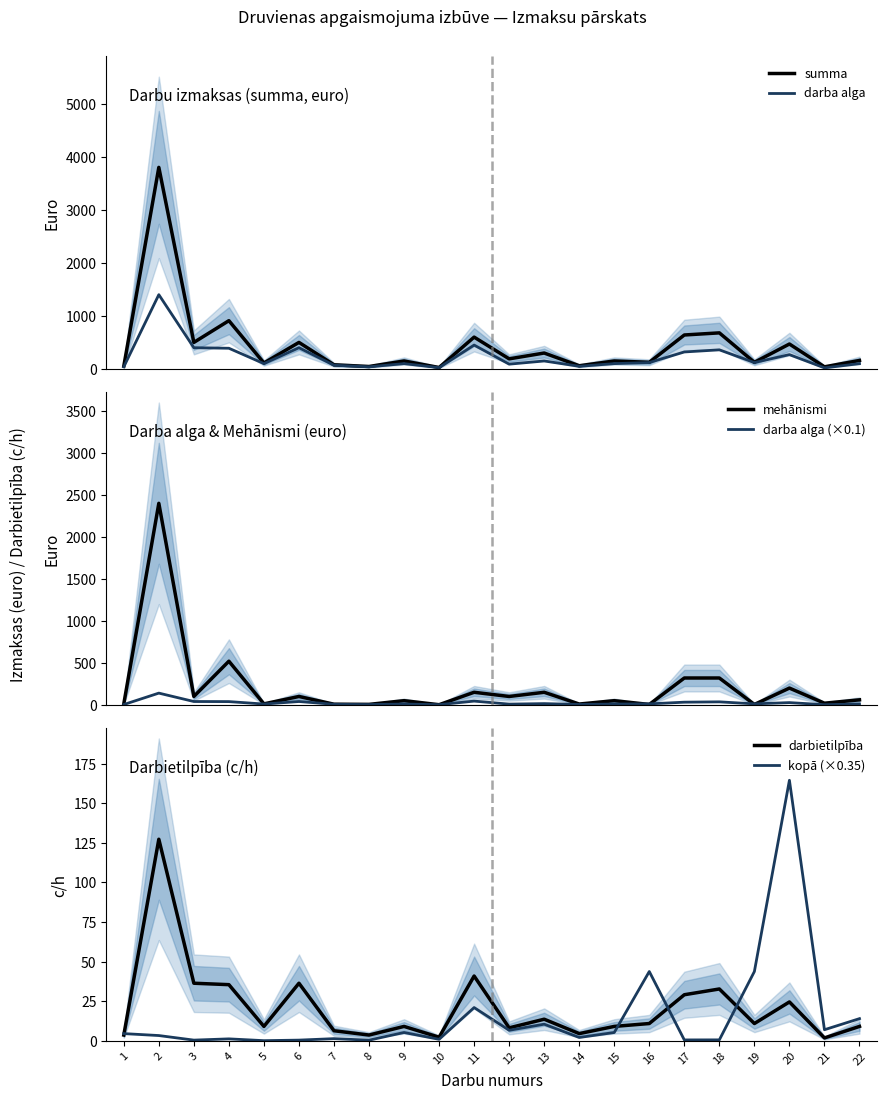

True or false: summa and darbietilpība intersect in this chart.

False